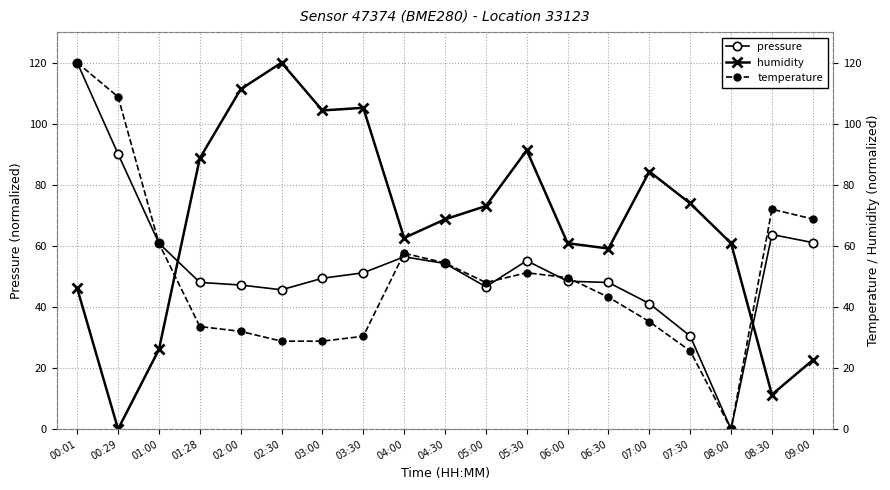

Reading right to left, extract all data points from this chart.

pressure: 09:00=61.1	08:30=63.7	08:00=0.0	07:30=30.5	07:00=41.1	06:30=48.0	06:00=48.4	05:30=55.1	05:00=46.6	04:30=54.2	04:00=56.4	03:30=51.2	03:00=49.4	02:30=45.6	02:00=47.2	01:28=48.0	01:00=60.9	00:29=90.1	00:01=120.0
humidity: 09:00=22.6	08:30=11.3	08:00=60.9	07:30=73.9	07:00=84.3	06:30=59.1	06:00=60.9	05:30=91.3	05:00=73.0	04:30=68.7	04:00=62.6	03:30=105.2	03:00=104.3	02:30=120.0	02:00=111.3	01:28=88.7	01:00=26.1	00:29=0.0	00:01=46.1
temperature: 09:00=68.8	08:30=72.0	08:00=0.0	07:30=25.6	07:00=35.2	06:30=43.2	06:00=49.6	05:30=51.2	05:00=48.0	04:30=54.4	04:00=57.6	03:30=30.4	03:00=28.8	02:30=28.8	02:00=32.0	01:28=33.6	01:00=60.8	00:29=108.8	00:01=120.0